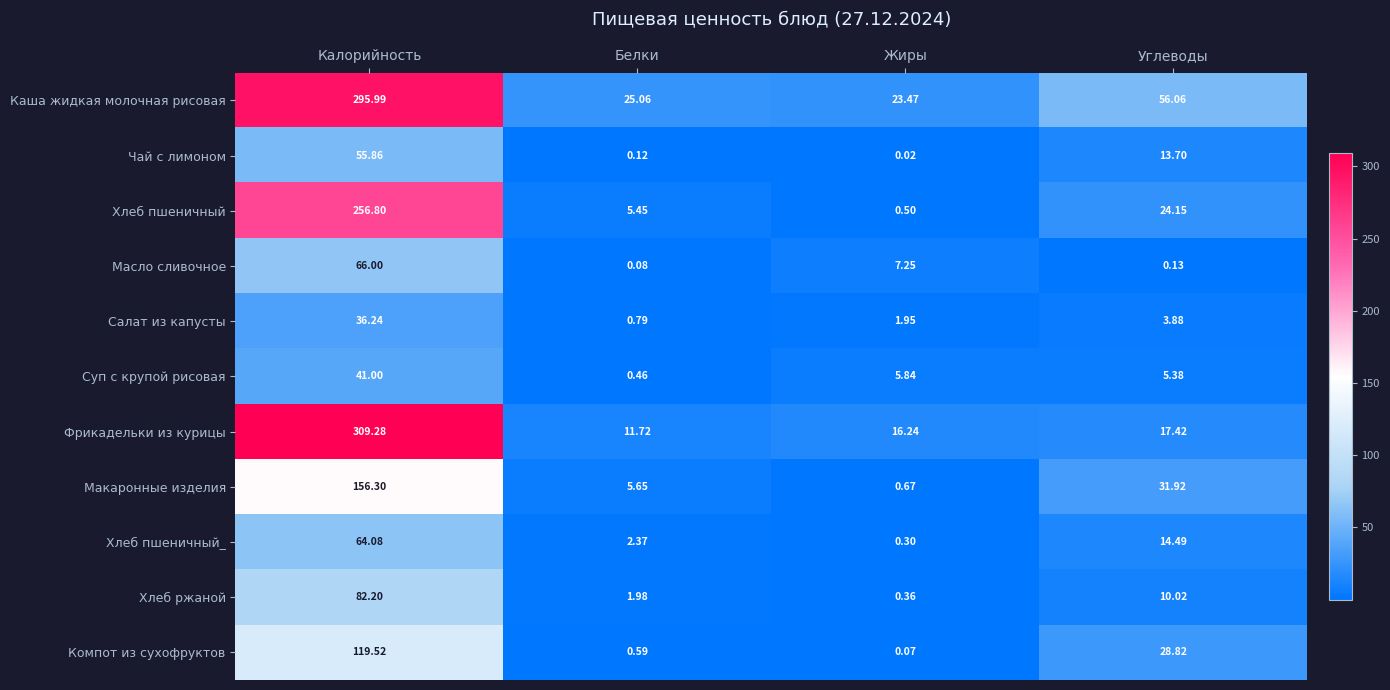

List the series in order of their peak value, lowest first.

Салат из капусты, Суп с крупой рисовая, Чай с лимоном, Хлеб пшеничный_, Масло сливочное, Хлеб ржаной, Компот из сухофруктов, Макаронные изделия, Хлеб пшеничный, Каша жидкая молочная рисовая, Фрикадельки из курицы